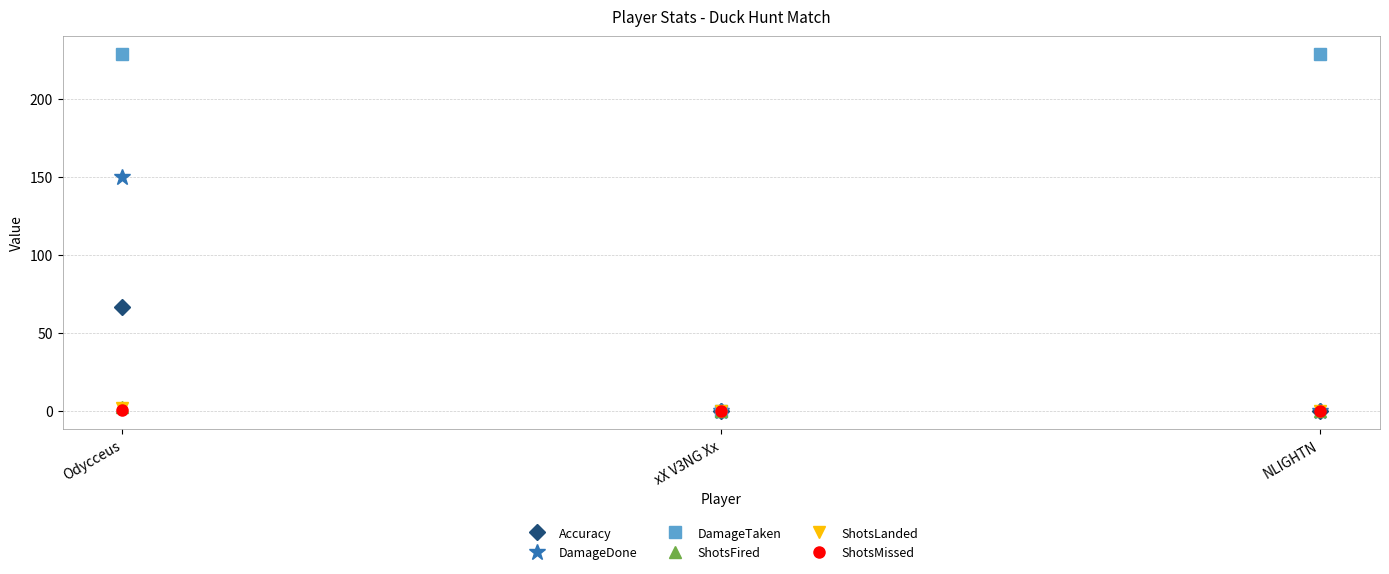

The DamageDone series shows 197.4 at Odycceus. True or false?

False